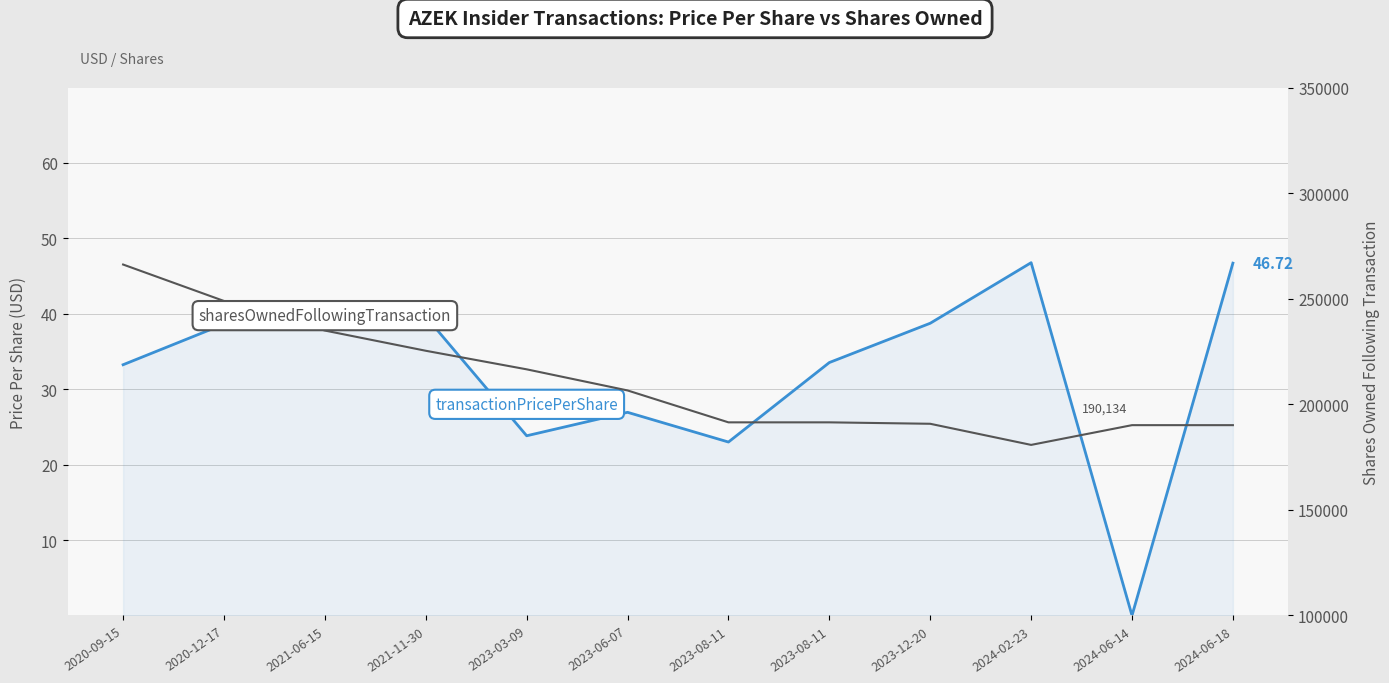

List the series in order of their peak value, lowest first.

transactionPricePerShare, sharesOwnedFollowingTransaction